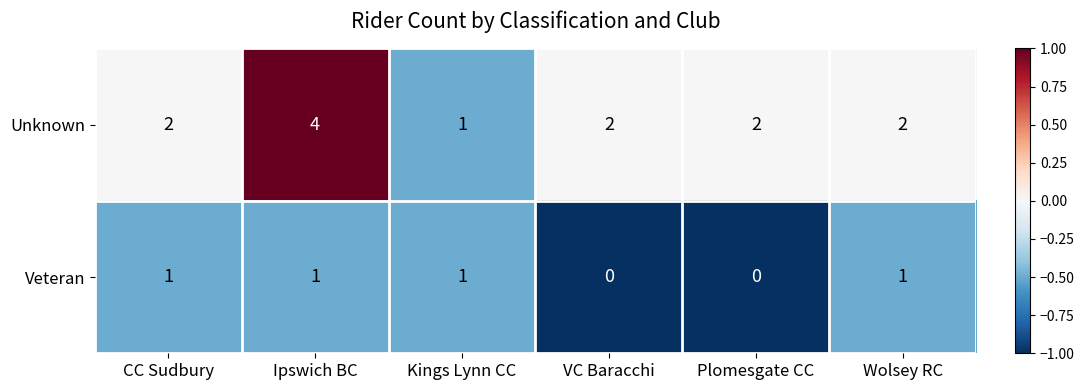

List the series in order of their peak value, highest first.

Unknown, Veteran